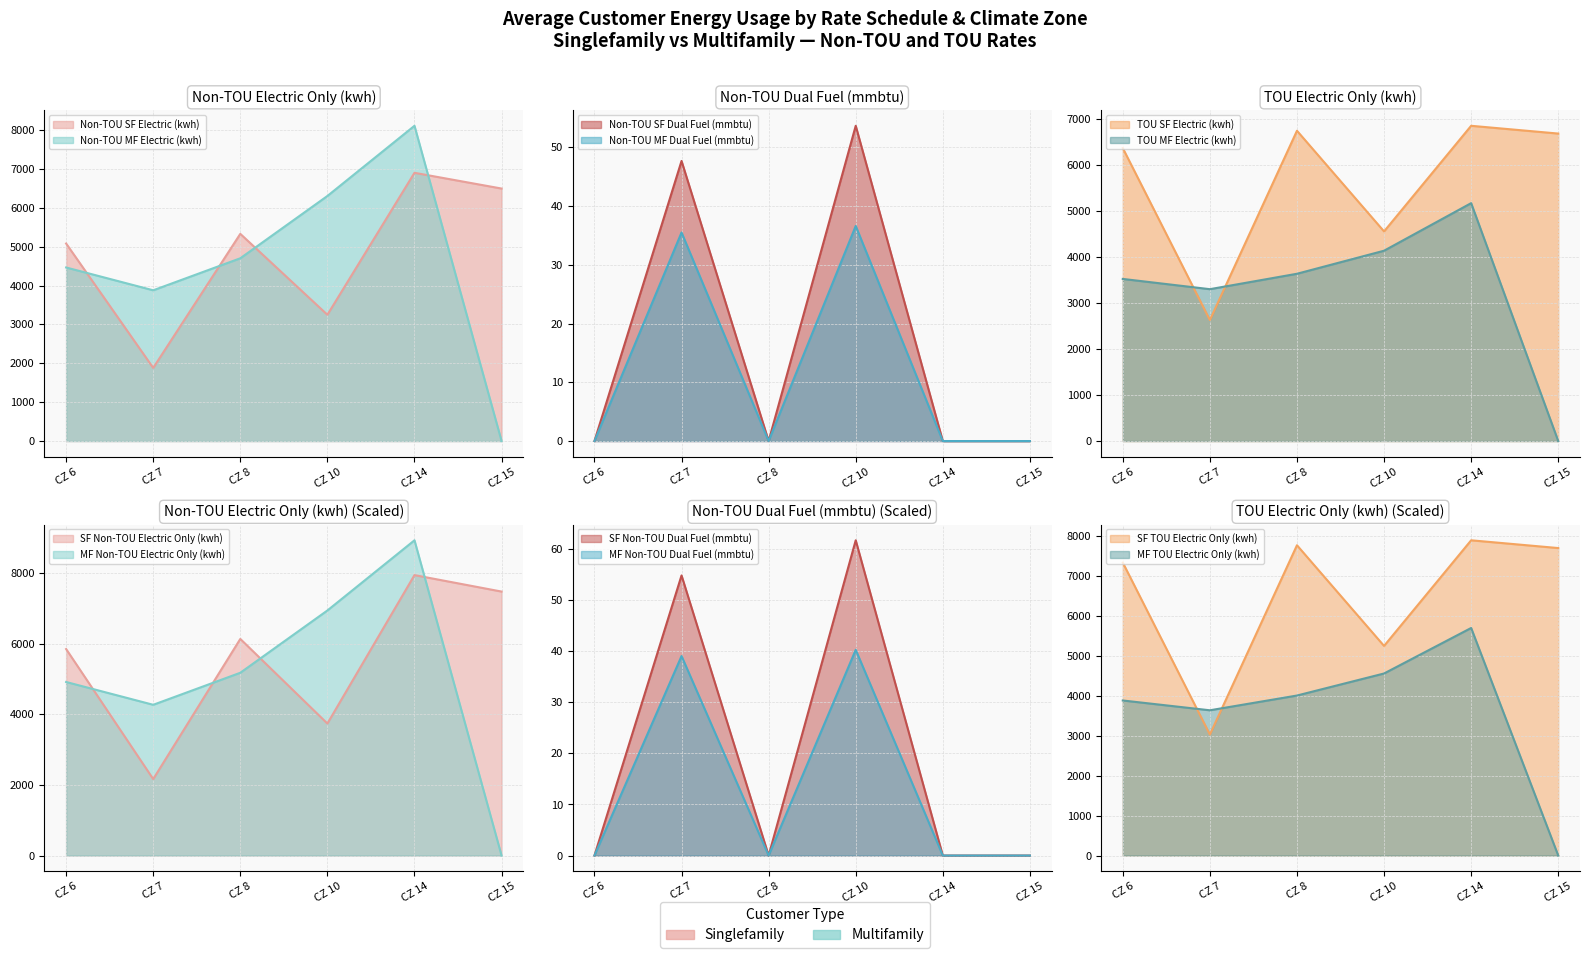

Which series has the largest range (max minus min)?

Non-TOU MF Electric (kwh)